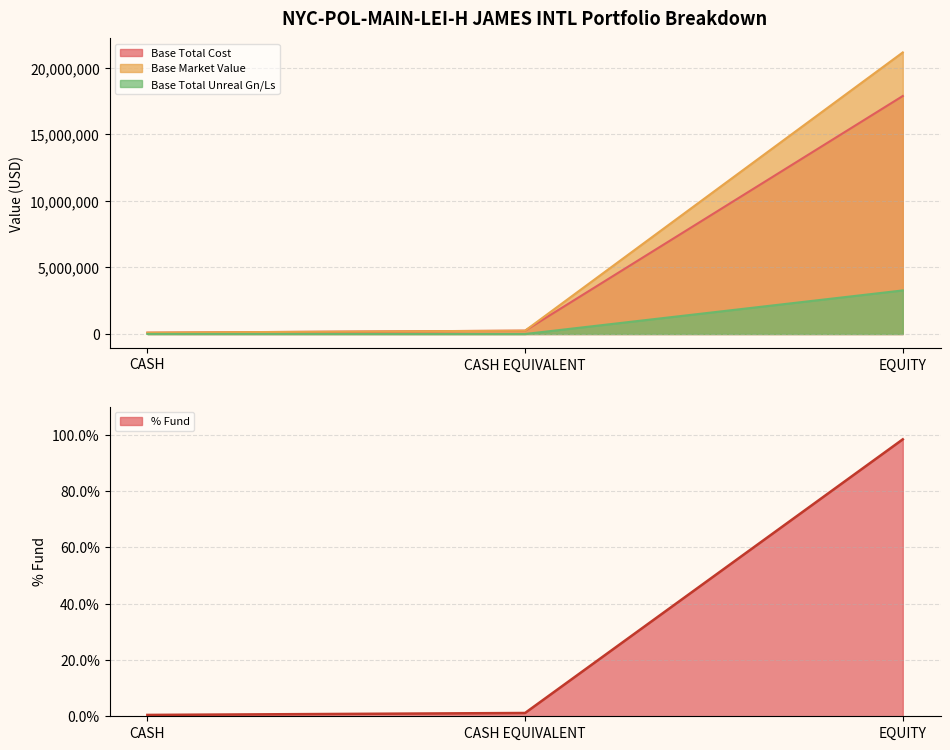

Where is % Fund nearest to the value 49?

CASH EQUIVALENT